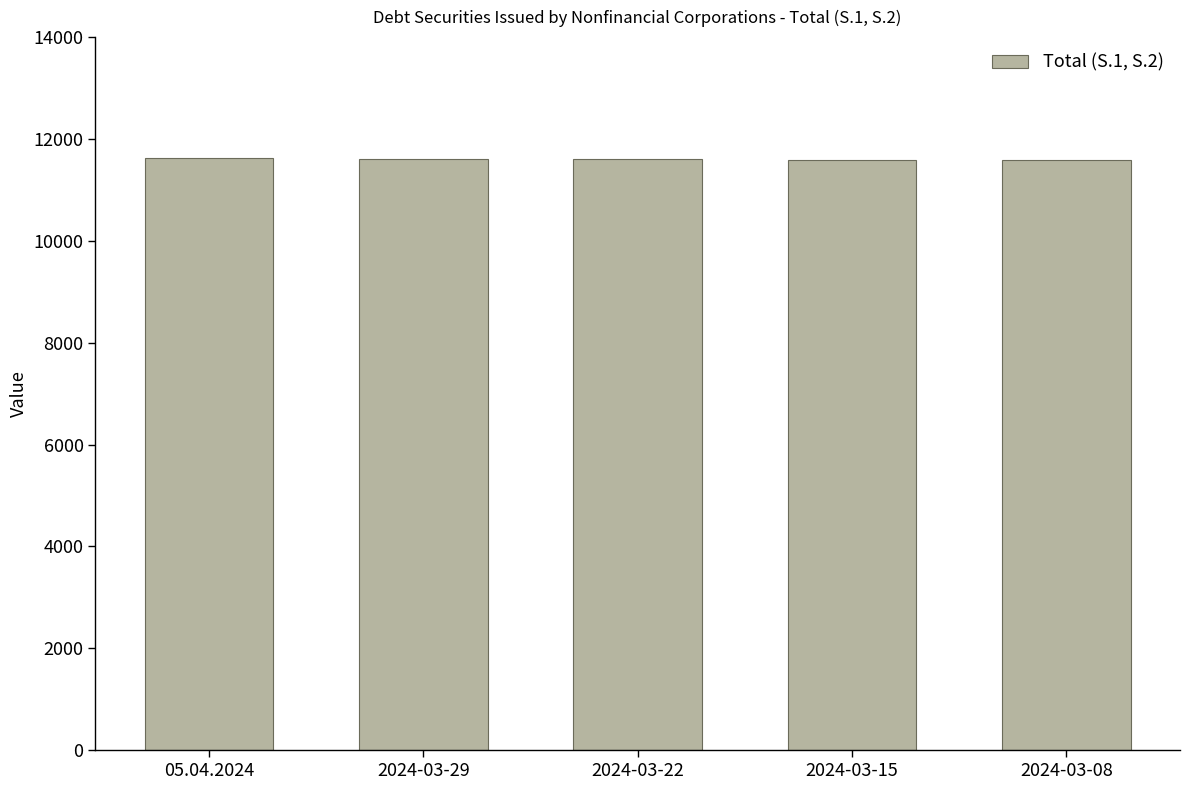

What is the label of the 1st bar from the left?

05.04.2024